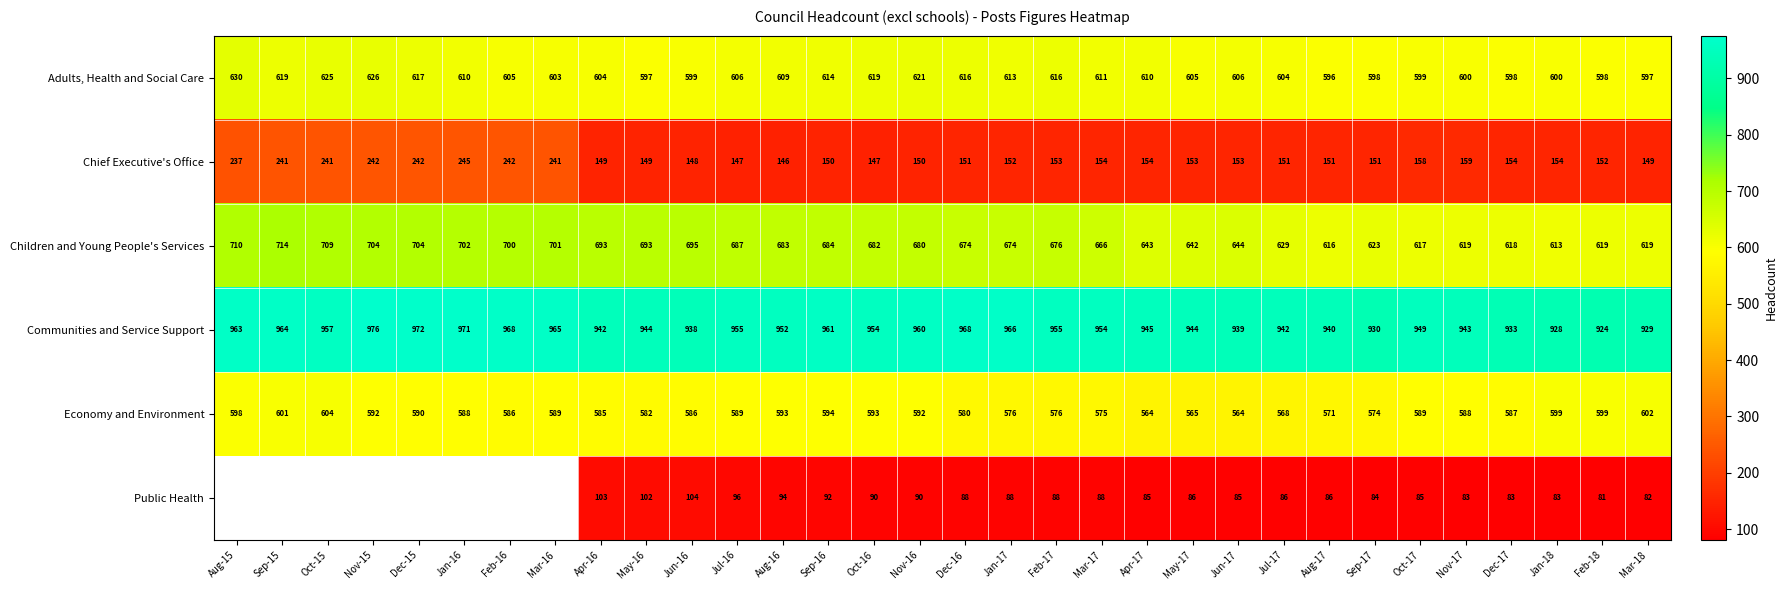

Which has a higher value, Jan-17 or Feb-16?

Jan-17